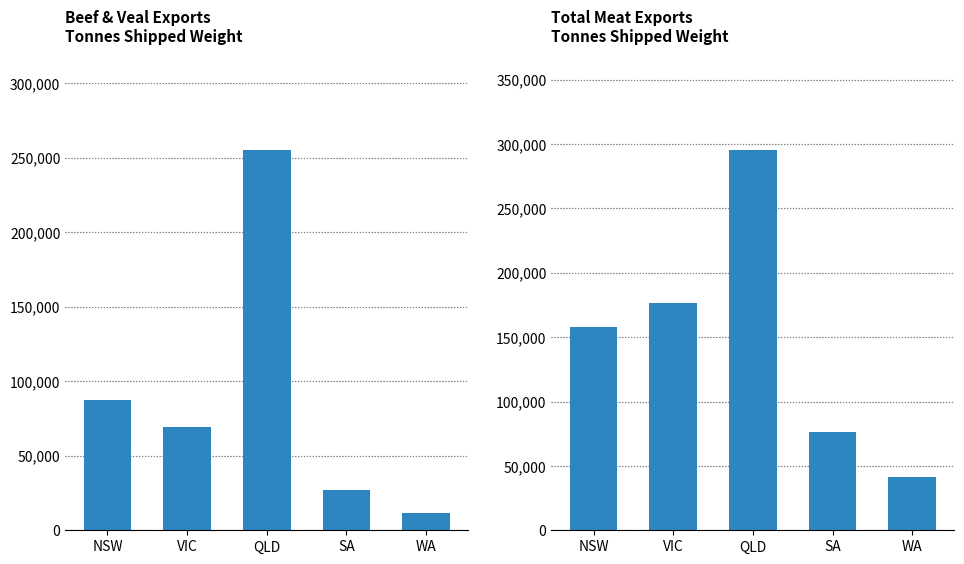

Which series has the widest spread of values?

Total Exports